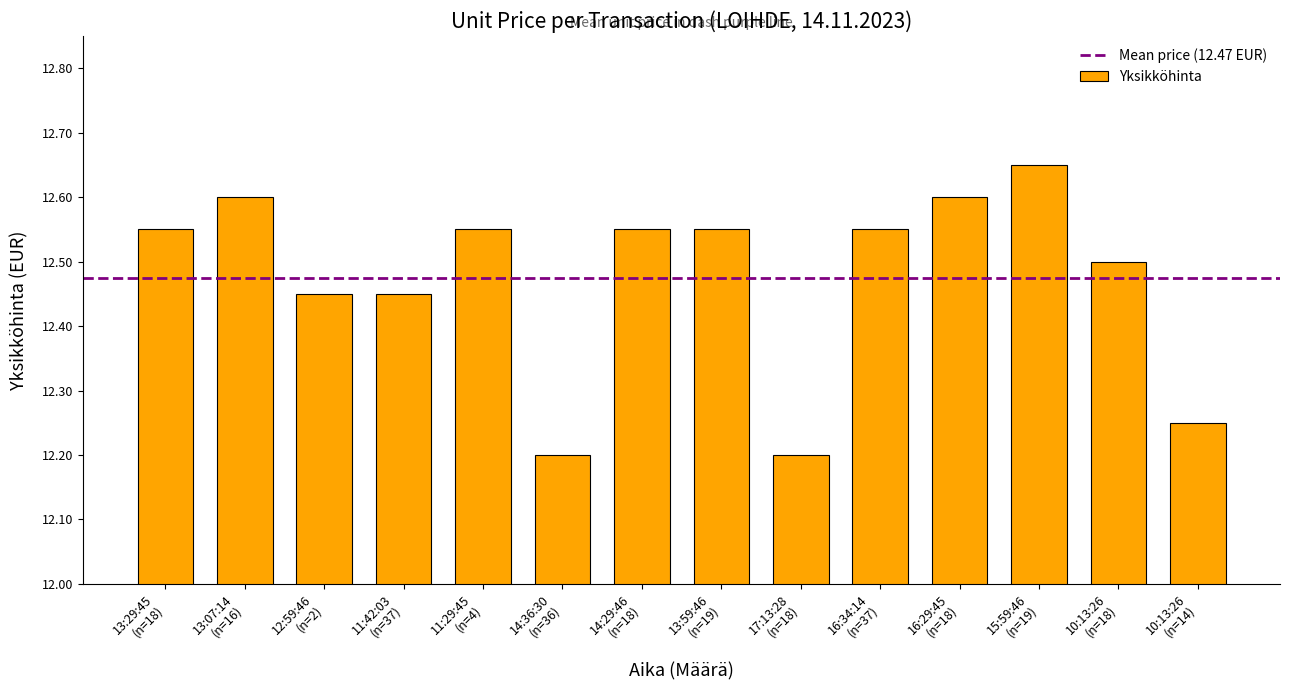

What is the average value?

12.5